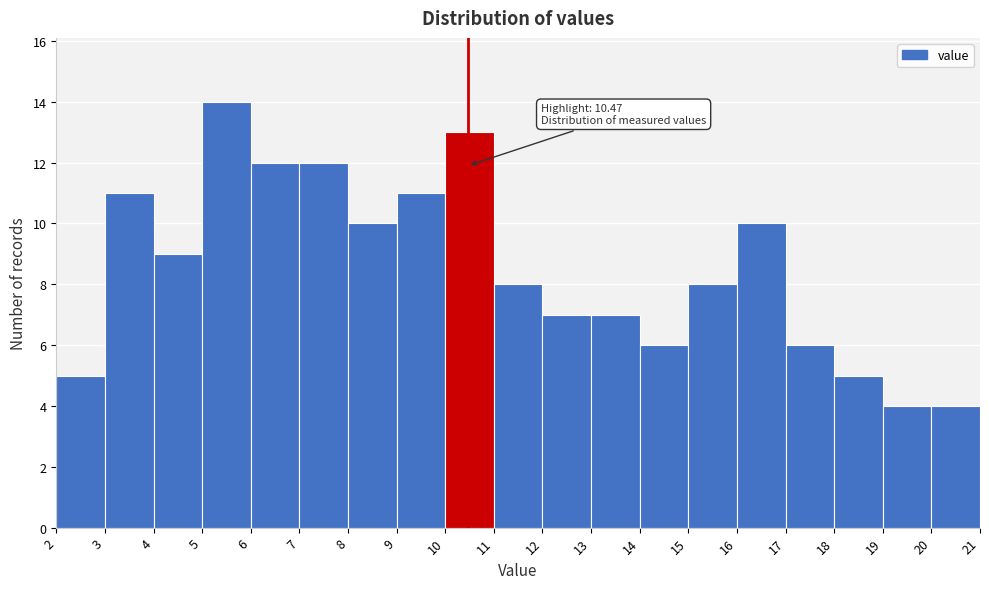

Over which range of the x-axis is the bar tallest?

5 to 6